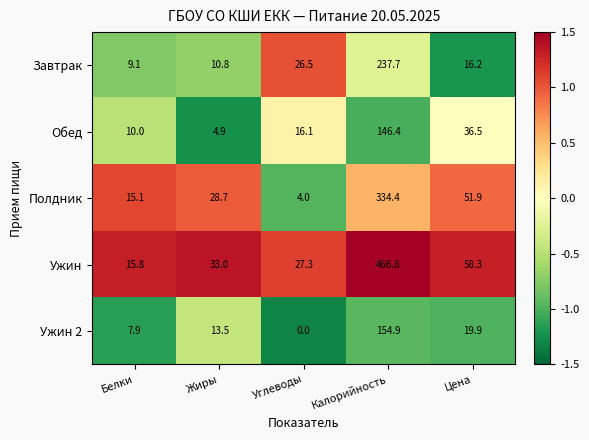

What is the spread (max minus min) of values at Углеводы?

27.3